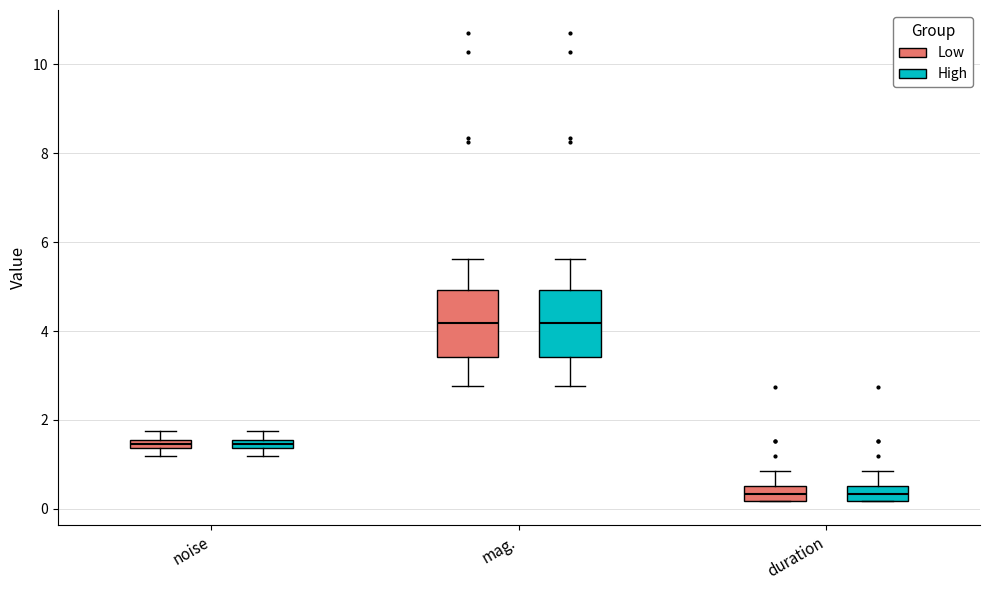

Where is the lower edge of the box for duration (Low) on the y-axis? The values are not printed on the chart, so give them approximately, as read against the axis.

0.2